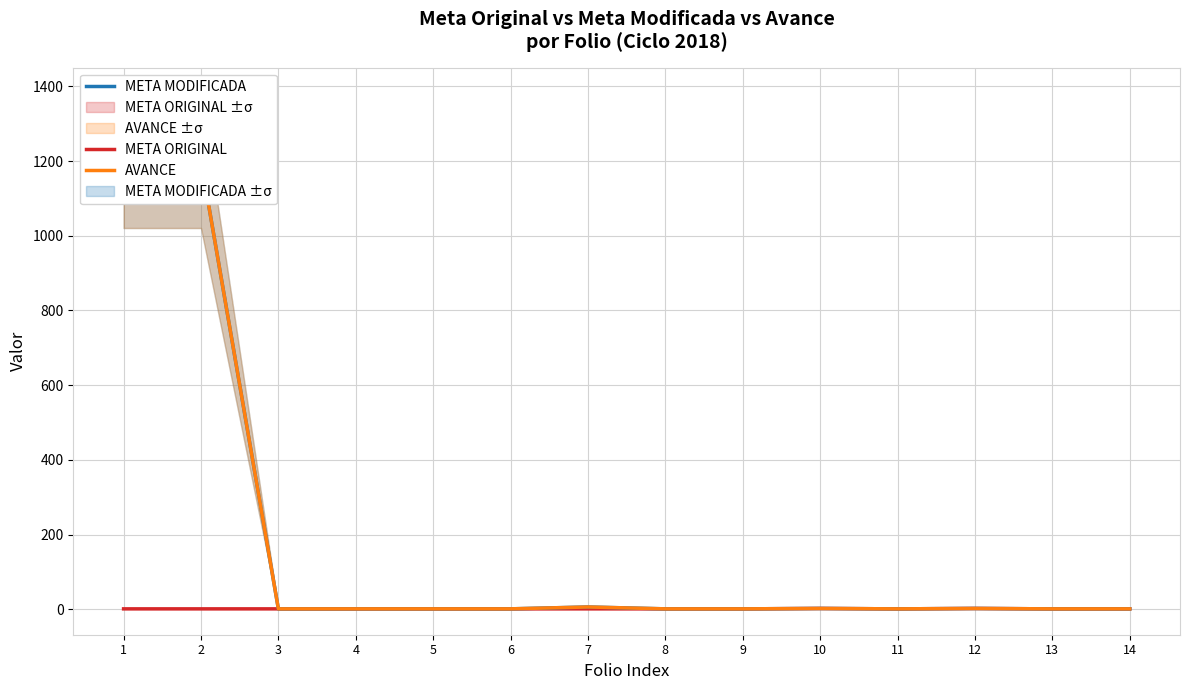

How many values in the META ORIGINAL series exceed 1?

2